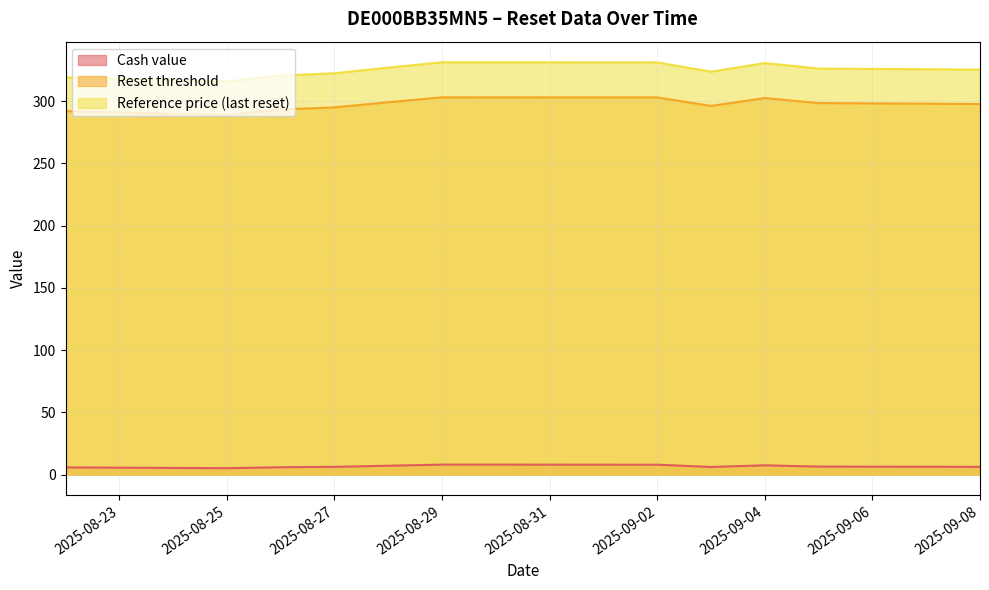

At 2025-09-04, list the series in order from largest to smallest.

Reference price (last reset), Reset threshold, Cash value